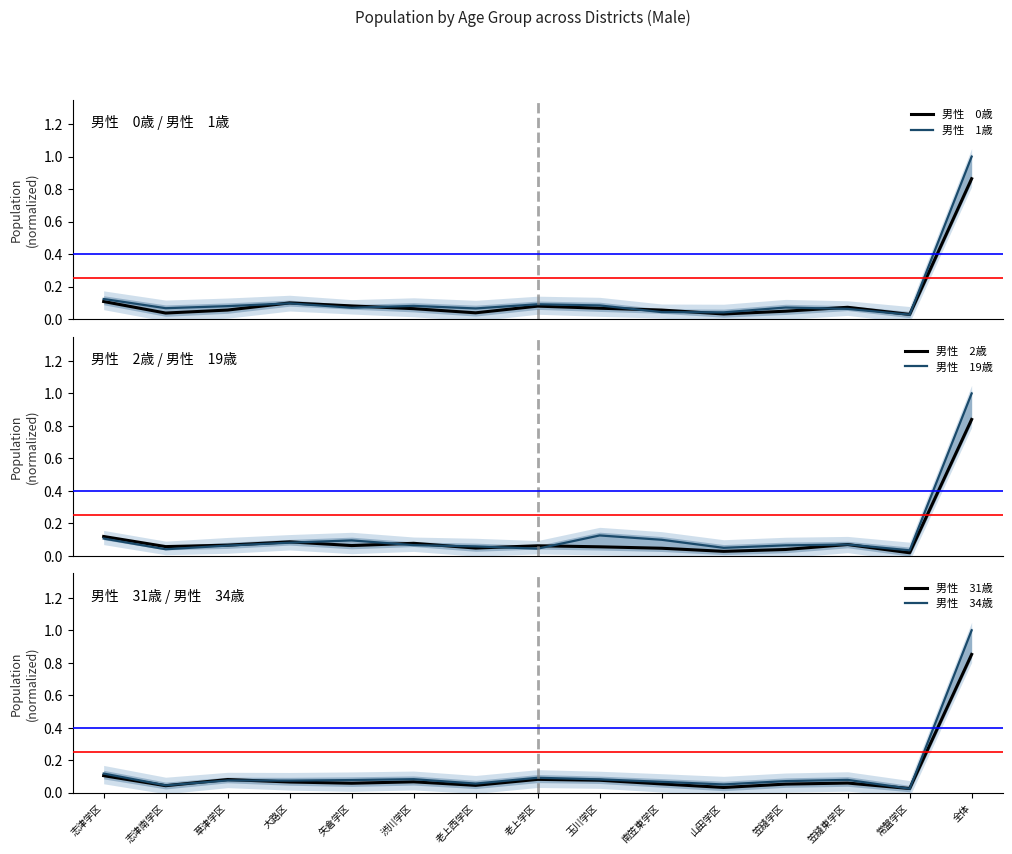

Between 玉川学区 and 志津学区, which is larger?

志津学区